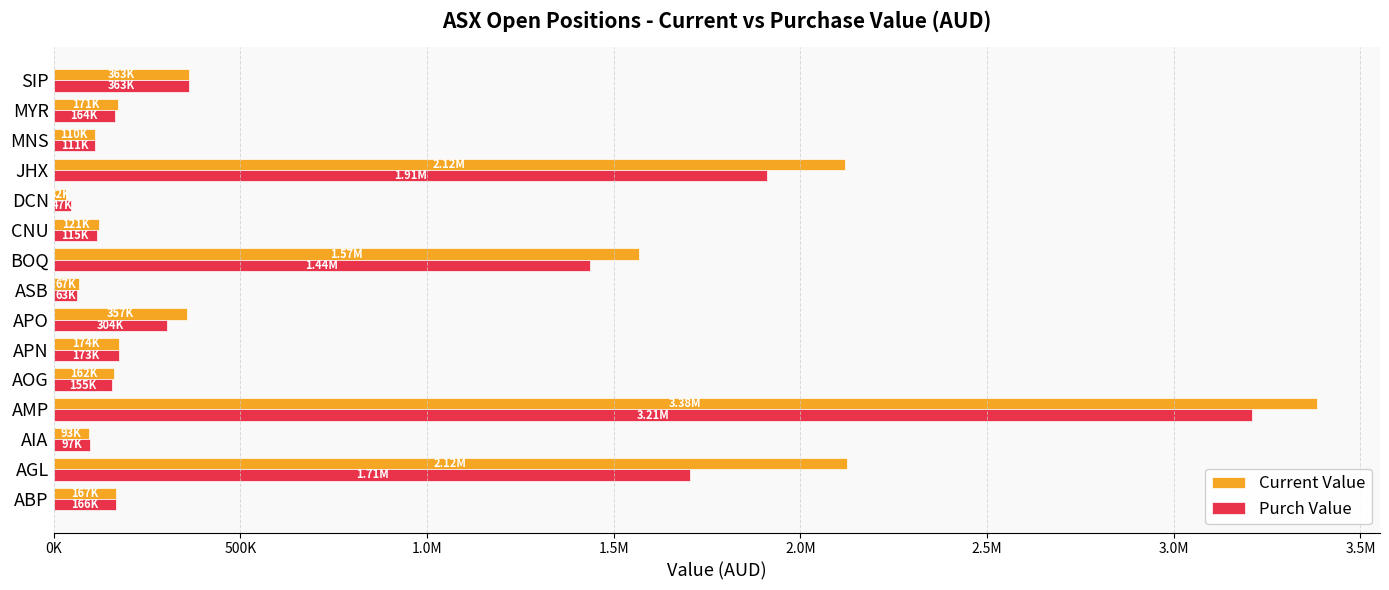

What is the smallest value displayed?

32850.8